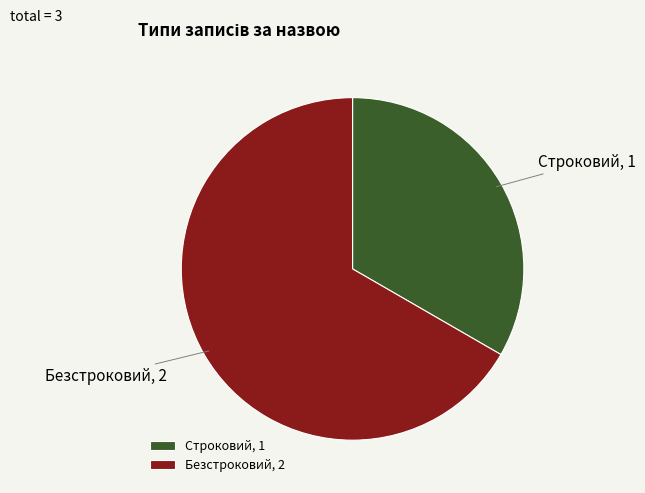

What is the ratio of the value at Безстроковий to the value at Строковий?

2.0